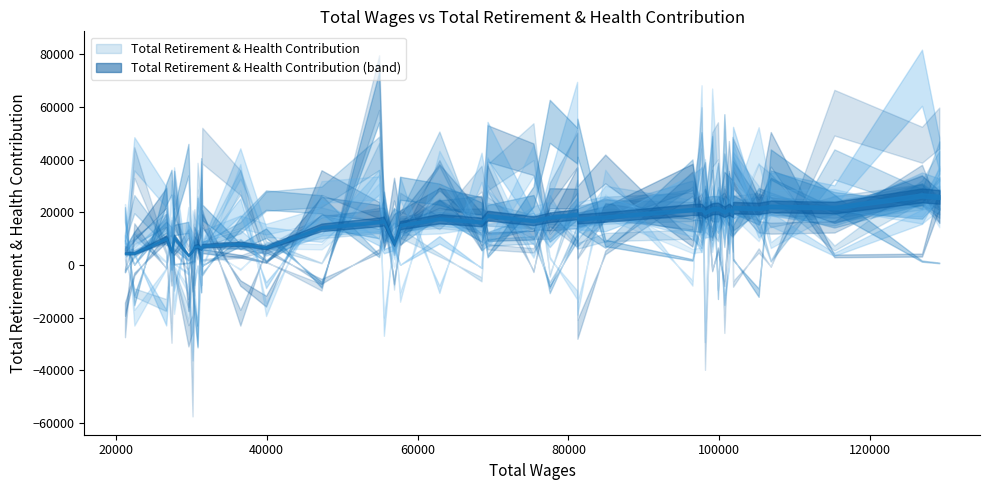

What is the lowest value of the Total Wages series?

21218